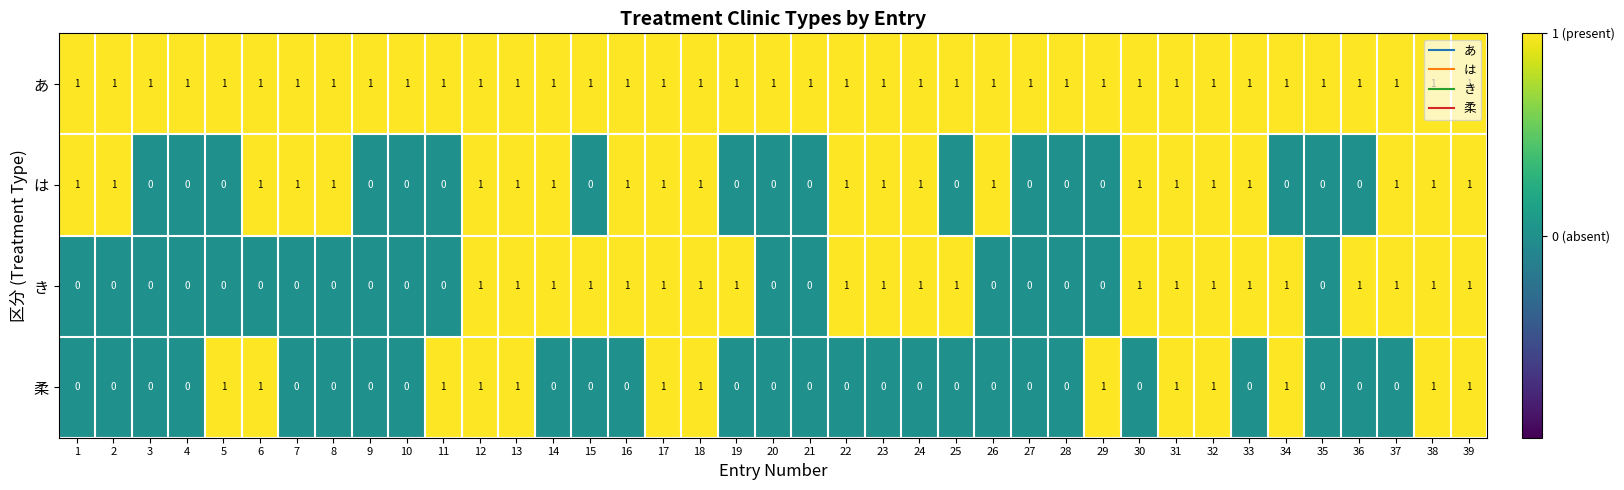

Which series has the largest total across all categories?

あ